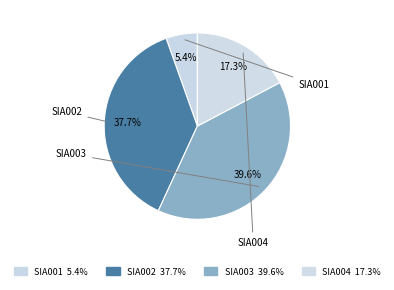

Count the number of slices in the pie.

4